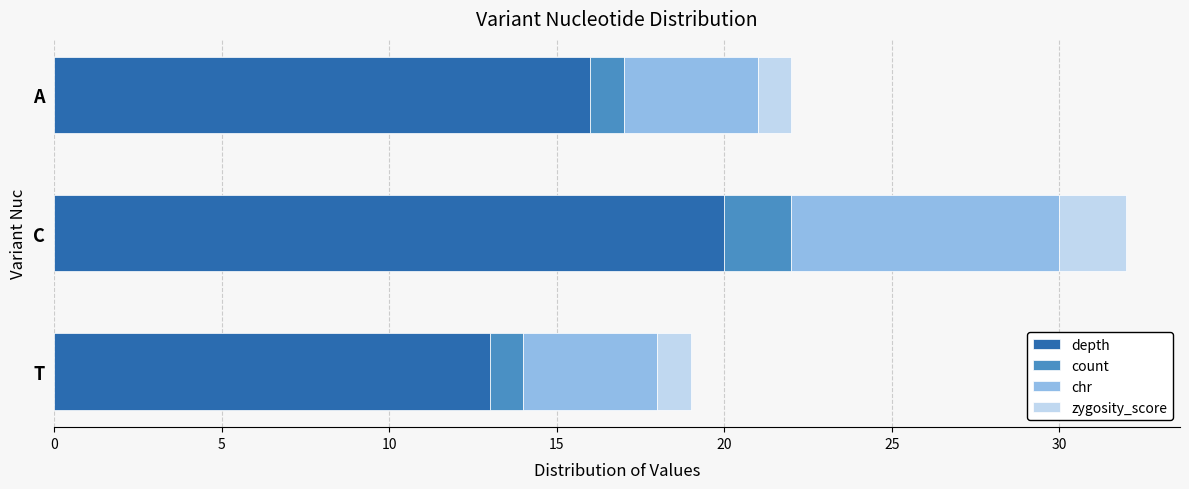

What is the average value of the depth series?

16